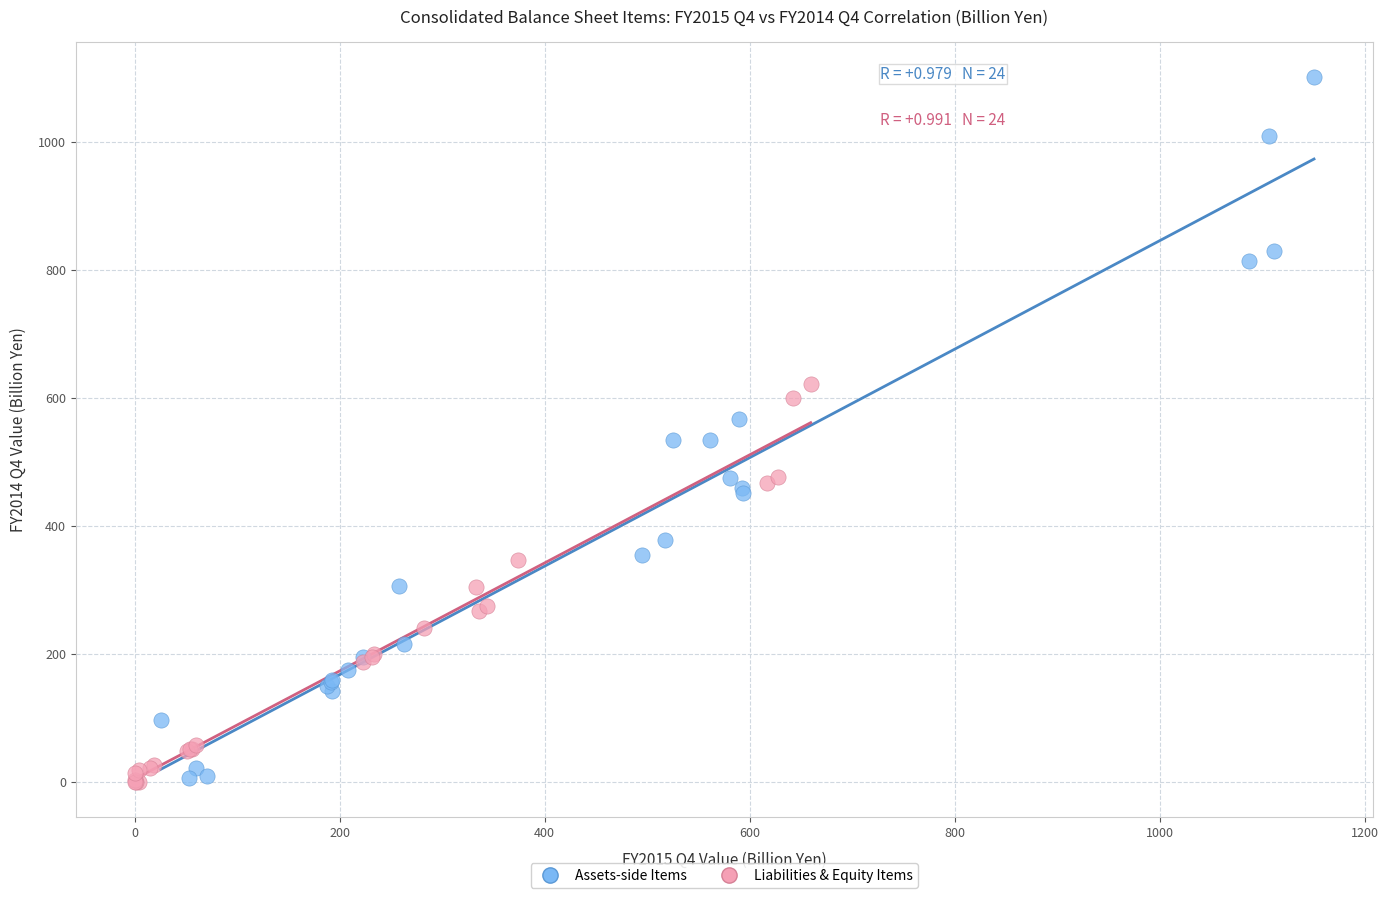

Which series has the widest spread of Y values?

Assets-side Items